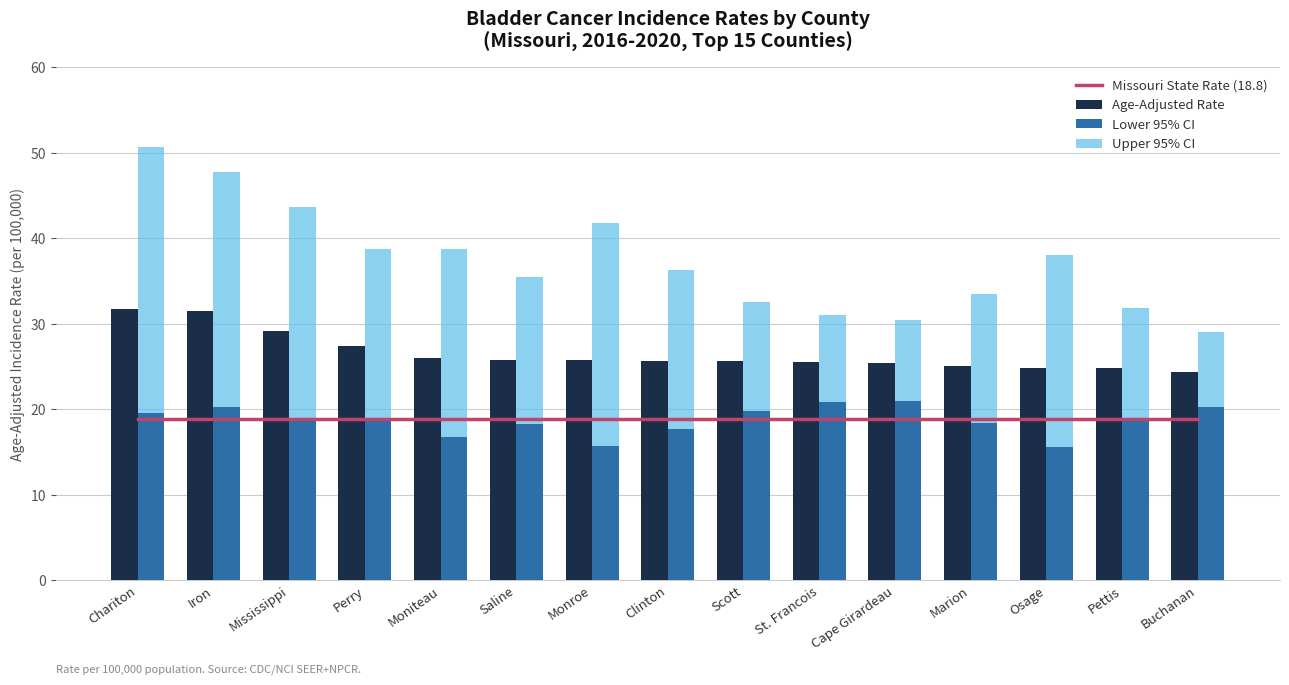

What is the label of the 13th bar from the right?

Mississippi